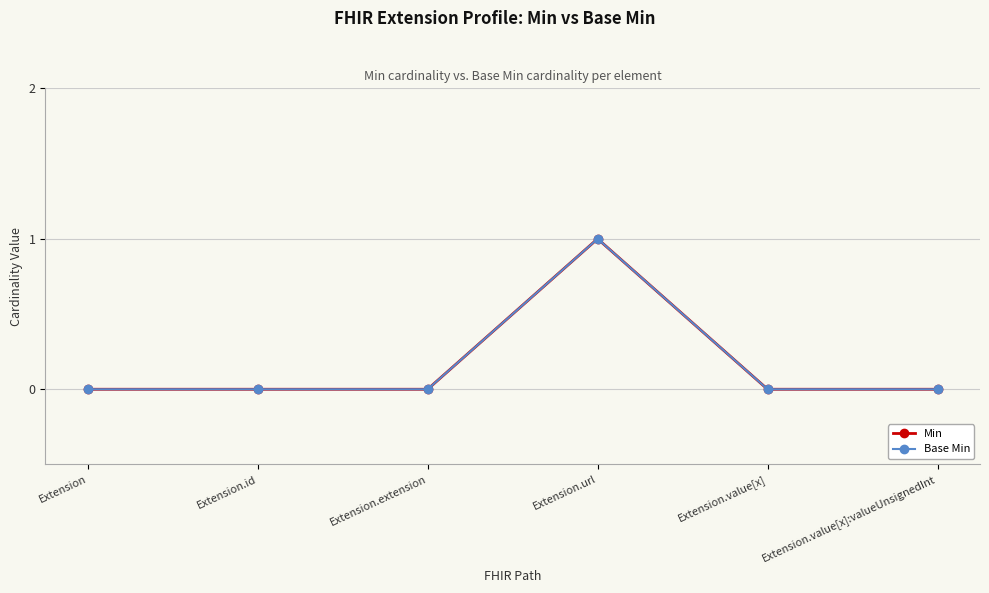

Does the chart have visible grid lines?

Yes